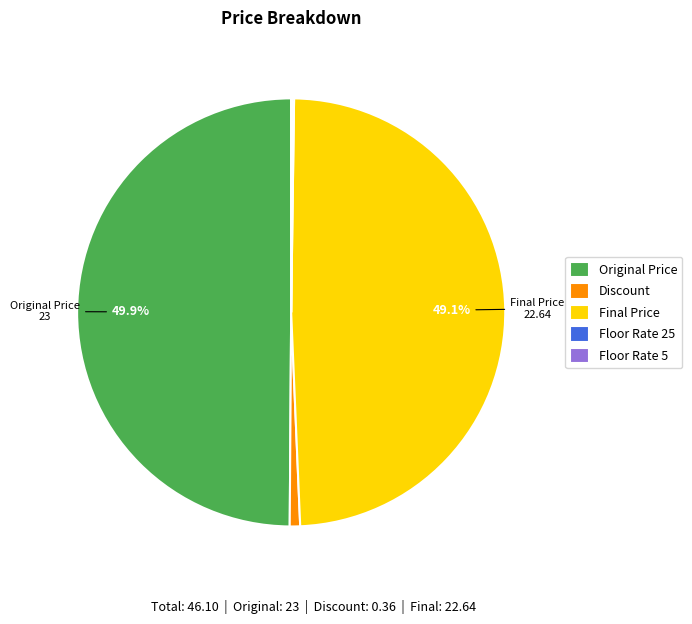

What is the ratio of the value at Final Price to the value at Original Price?

1.0